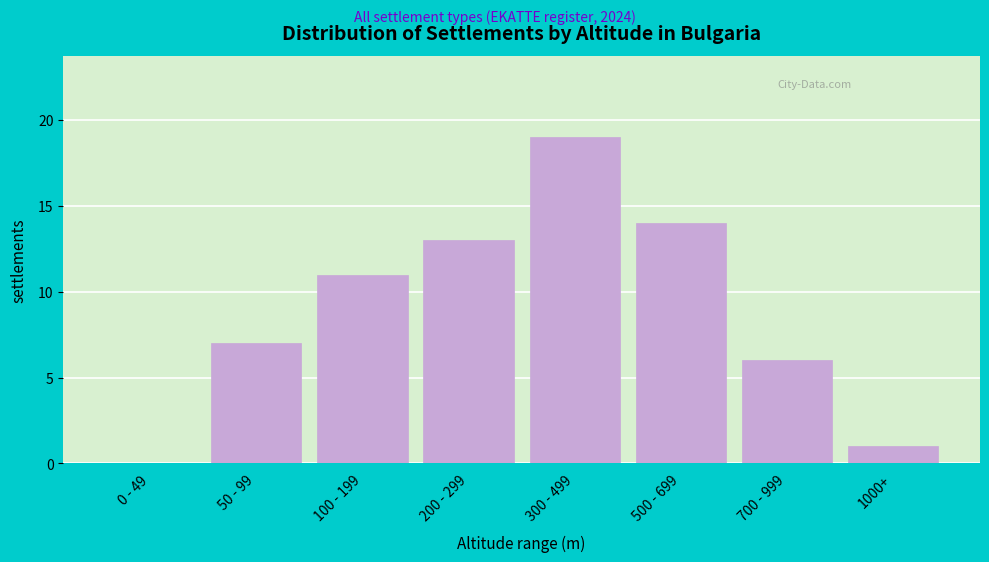

Reading left to right, list all the values displayed in this chart.

0 - 49=0	50 - 99=7	100 - 199=11	200 - 299=13	300 - 499=19	500 - 699=14	700 - 999=6	1000+=1